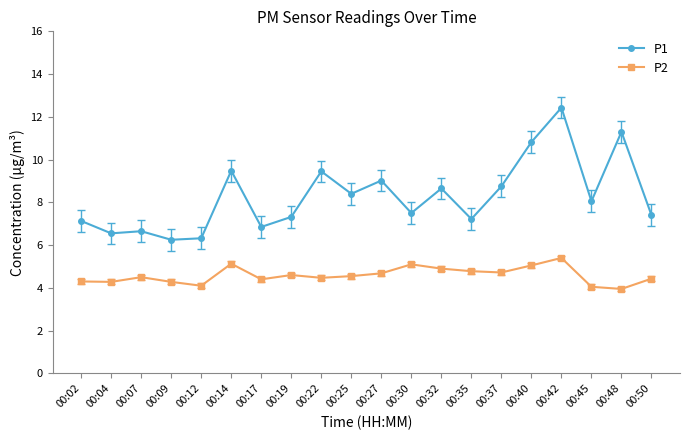

What is the difference between the second highest and second lowest values in the P1 series?

5.0